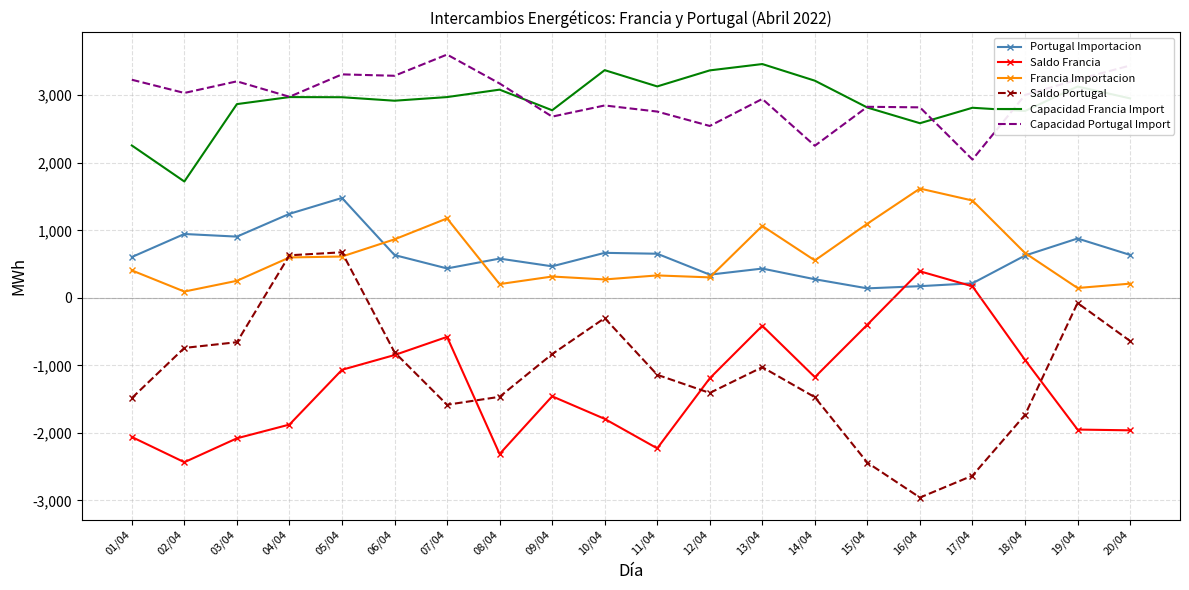

What is the total value across all series at 12/04?

3959.7